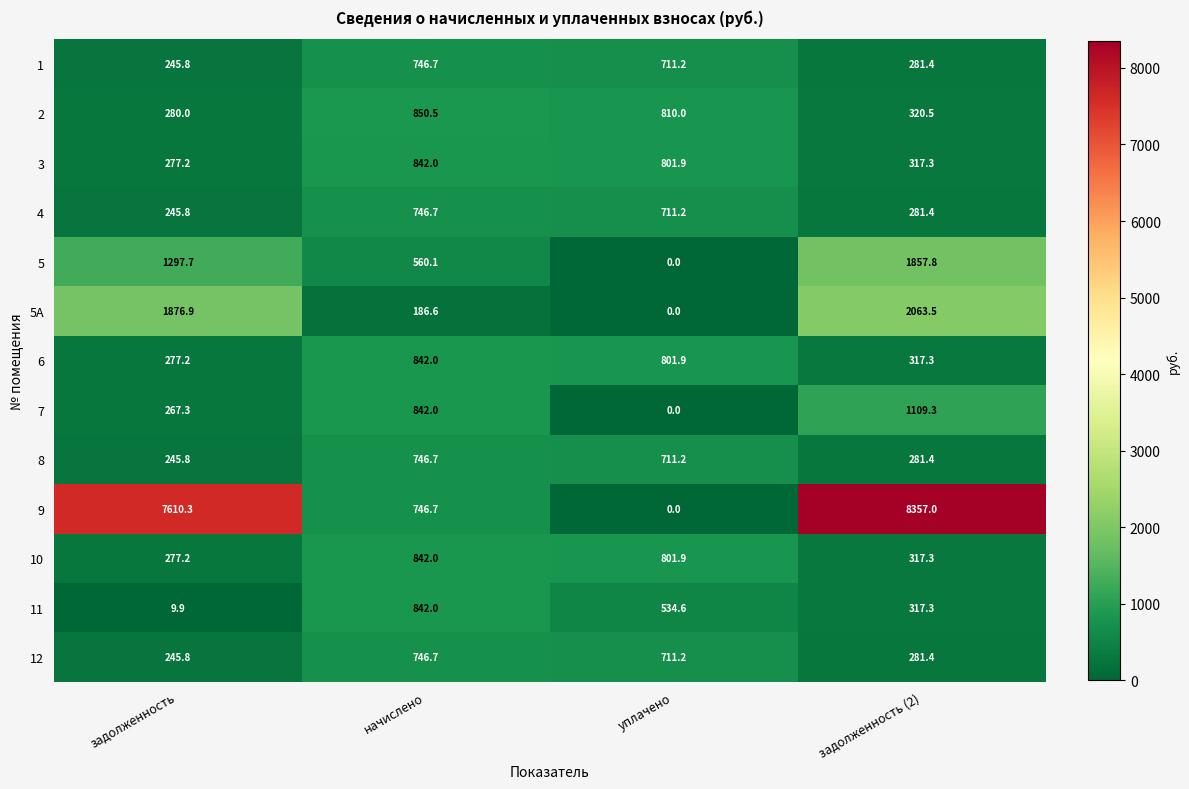

What is the maximum value shown in the chart?

8357.0